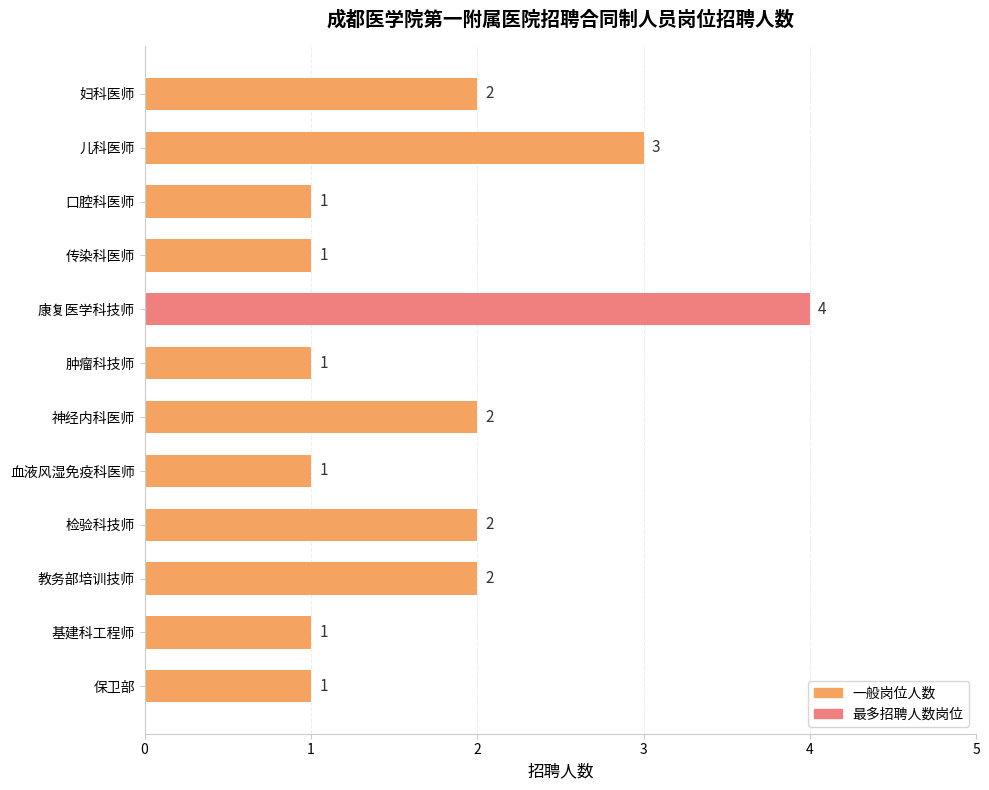

The chart shows a value of 2 at 检验科技师. True or false?

True